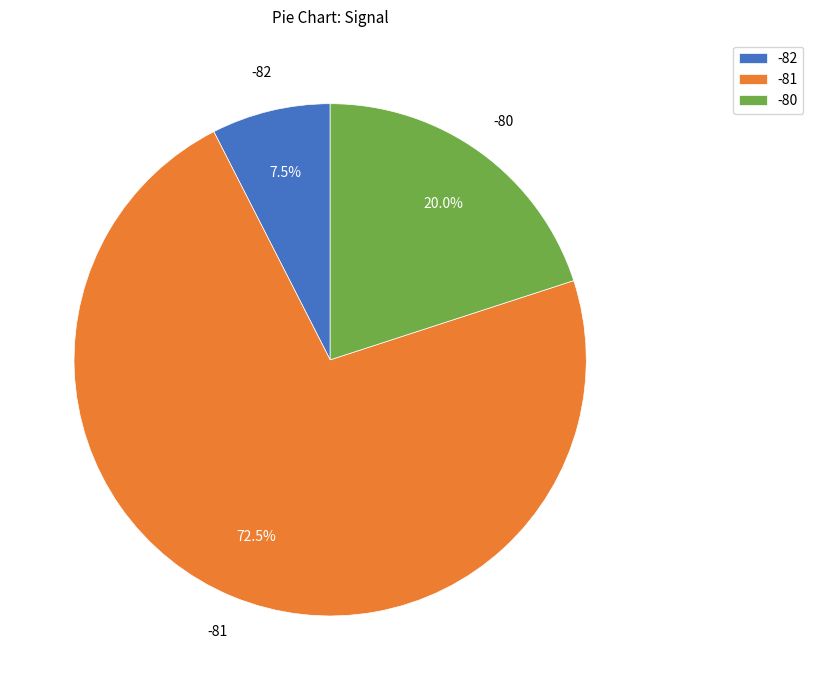

How many slices are in this pie chart?

3